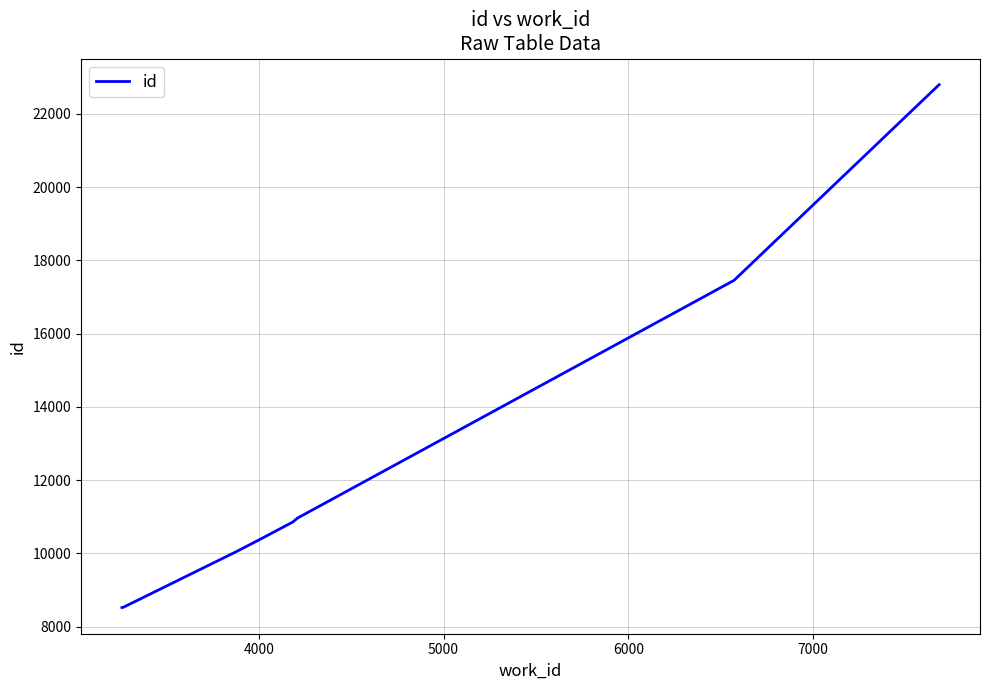

What is the label of the 6th point from the right?

7000